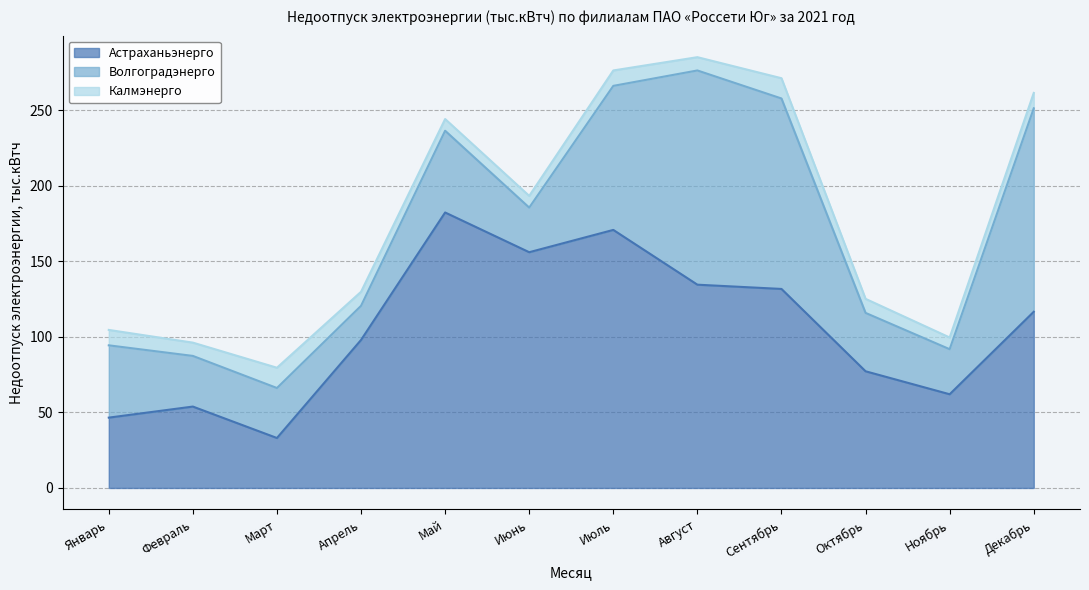

What is the value of the Астраханьэнерго point at the 1st from the left?

46.5